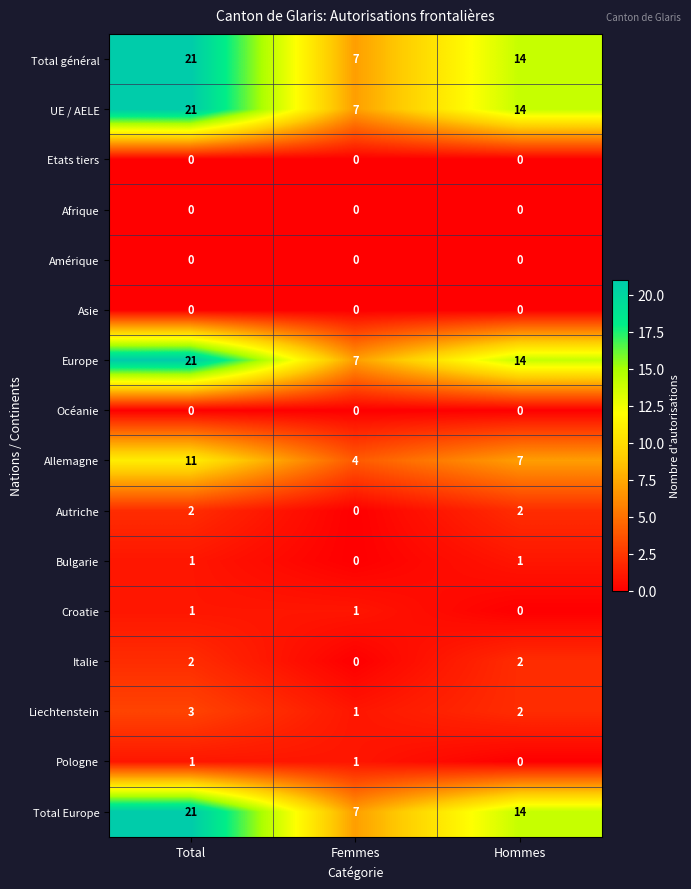

What is the difference between the highest and lowest values at Total?

21